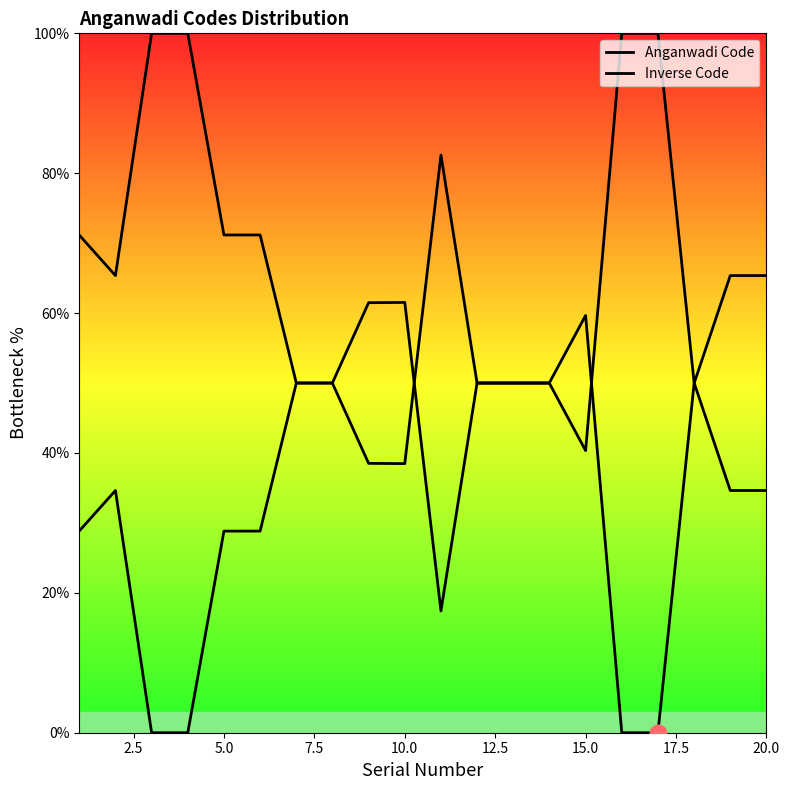

How many lines are shown in the chart?

2